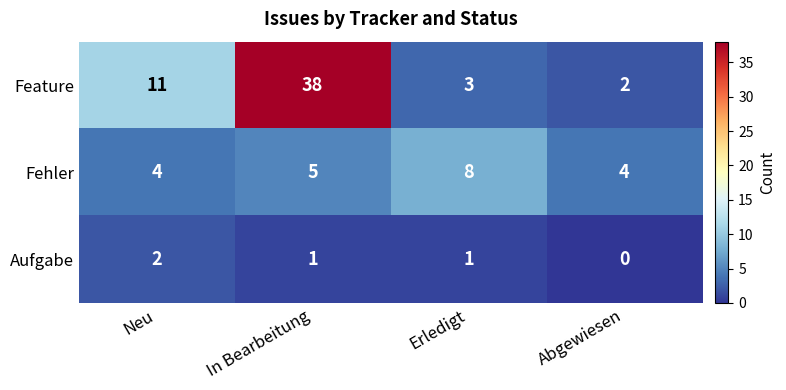

Reading right to left, what are all the values shown in this chart?

Feature: Abgewiesen=2	Erledigt=3	In Bearbeitung=38	Neu=11
Fehler: Abgewiesen=4	Erledigt=8	In Bearbeitung=5	Neu=4
Aufgabe: Abgewiesen=0	Erledigt=1	In Bearbeitung=1	Neu=2